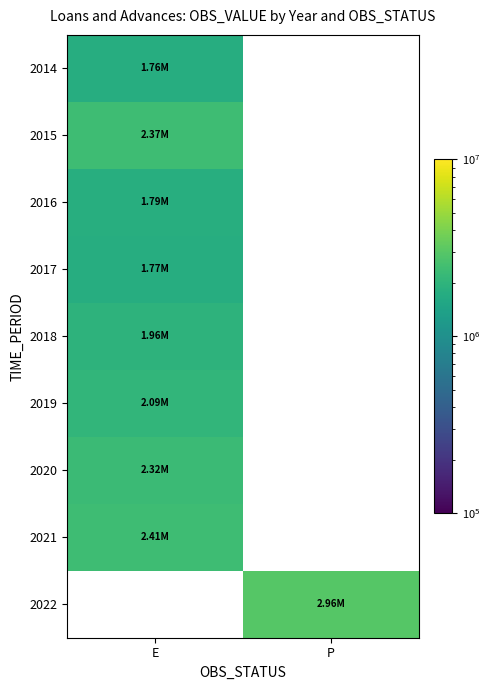

How many values in 2015 are above zero?

1